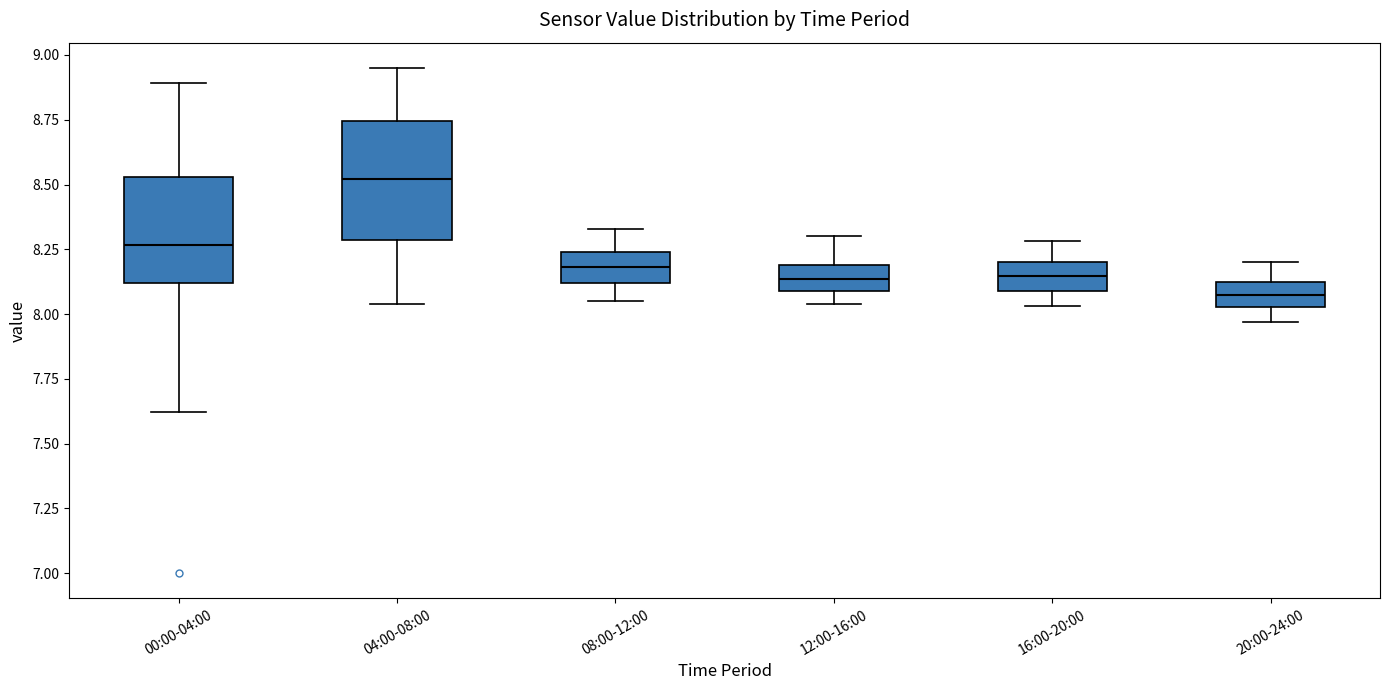

Reading left to right, read every box against the y-axis: the position of its median line, the range the box covers, and the ends of its whiskers. The values are not printed on the chart, so give them approximately, as read against the axis.

00:00-04:00: median 8.25, box 8.10 to 8.55, whiskers 7.60 to 8.90
04:00-08:00: median 8.50, box 8.30 to 8.75, whiskers 8.05 to 8.95
08:00-12:00: median 8.20, box 8.10 to 8.25, whiskers 8.05 to 8.35
12:00-16:00: median 8.15, box 8.10 to 8.20, whiskers 8.05 to 8.30
16:00-20:00: median 8.15, box 8.10 to 8.20, whiskers 8.05 to 8.30
20:00-24:00: median 8.10 (inside the box), box 8.05 to 8.10, whiskers 7.95 to 8.20